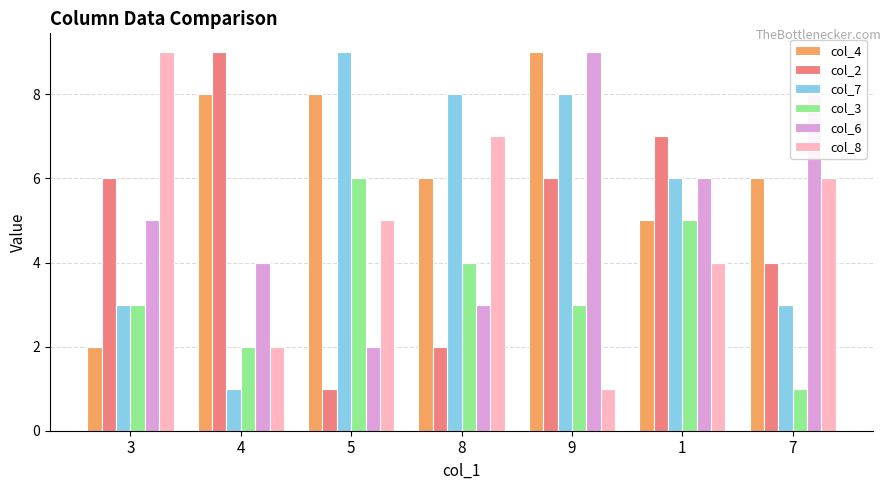

What value does the col_3 series have at 5?

6